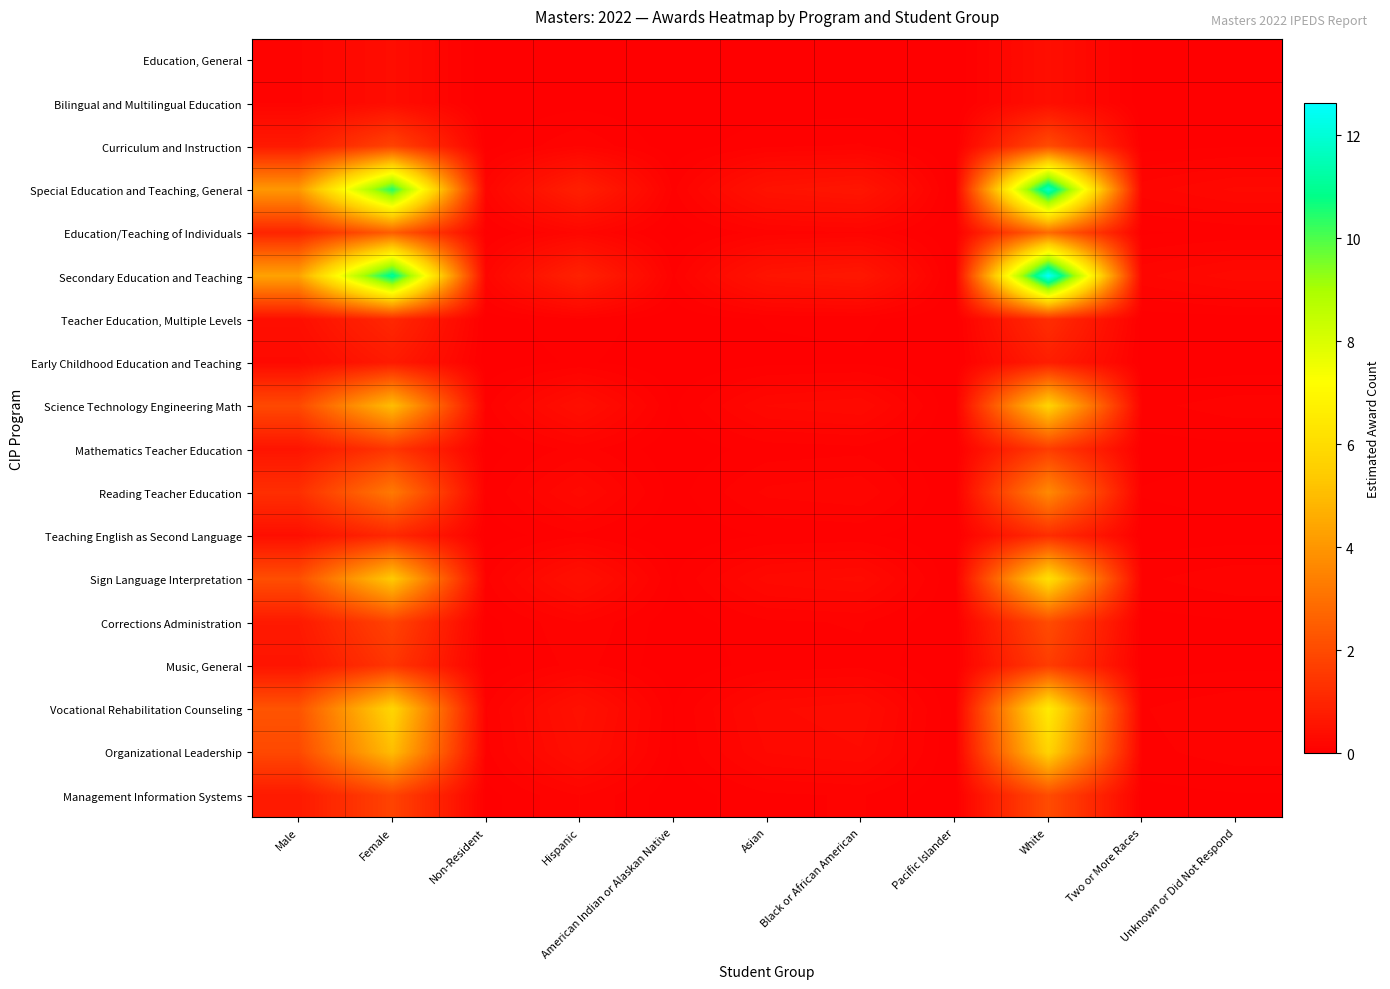

Which series has the largest total across all categories?

Secondary Education and Teaching